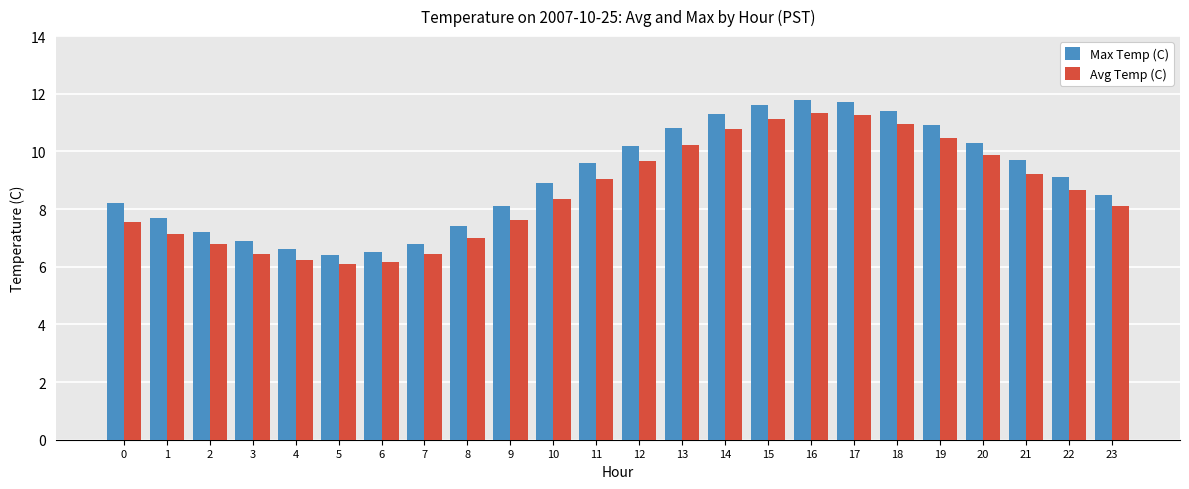

At 4, list the series in order from smallest to largest.

Avg Temp (C), Max Temp (C)